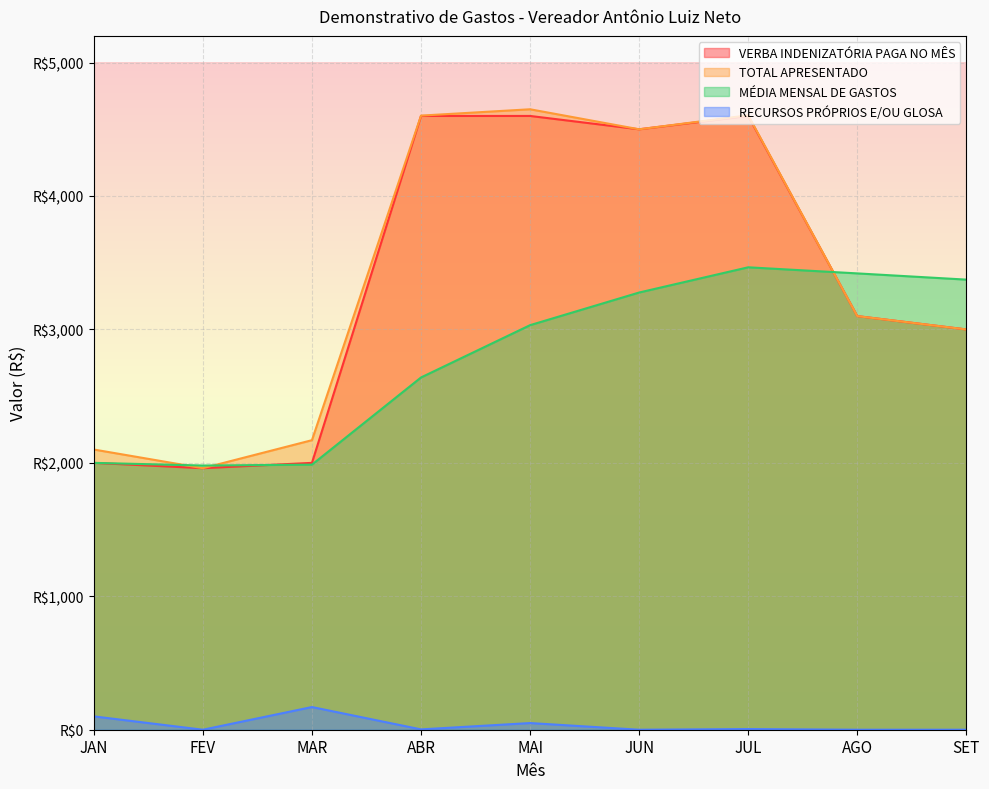

Which series changed the most between JUL and SET?

TOTAL APRESENTADO